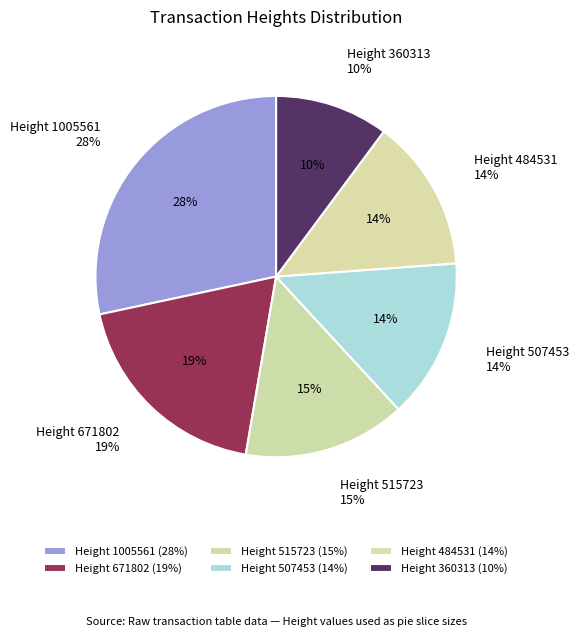

Which category has the biggest portion of the pie?

1005561